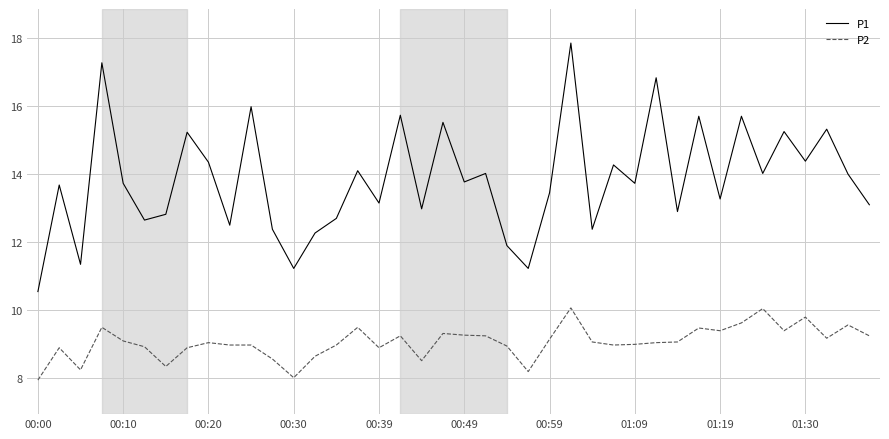

True or false: P2 and P1 intersect in this chart.

False